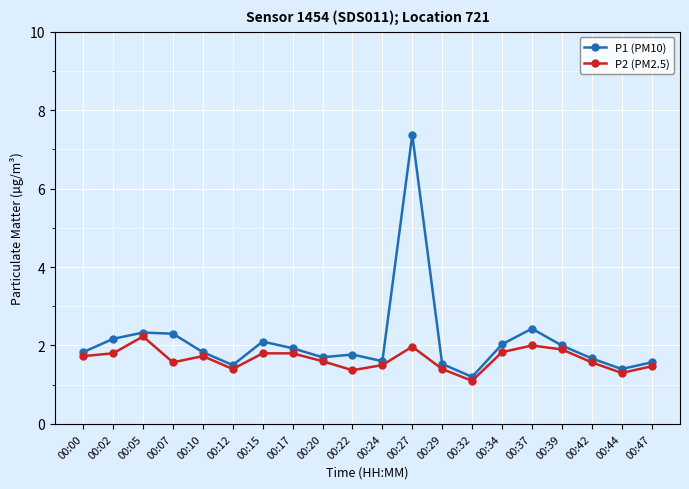

True or false: P2 (PM2.5) and P1 (PM10) cross at least once.

False